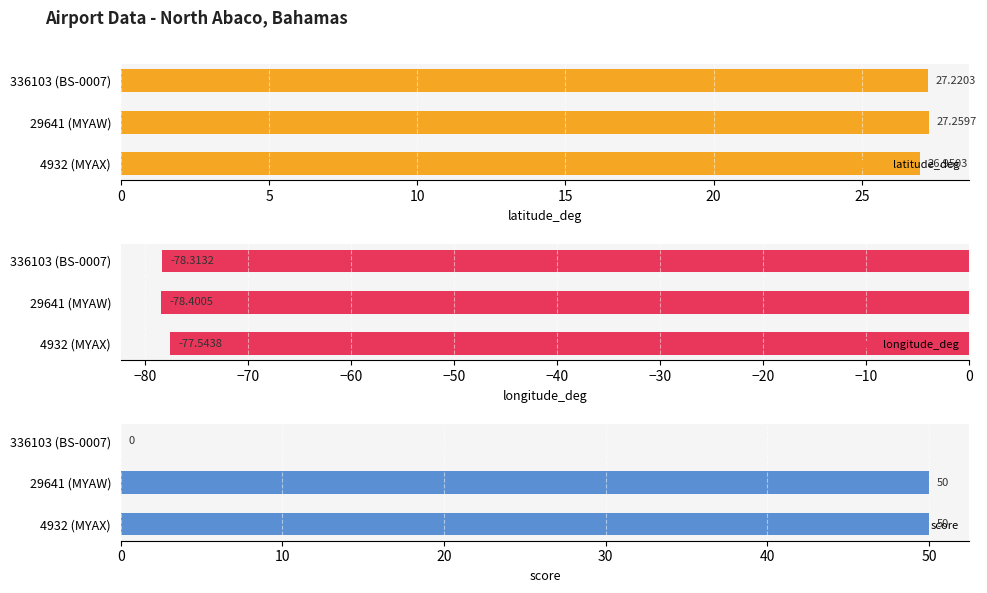

The score series shows 84 at 4932 (MYAX). True or false?

False